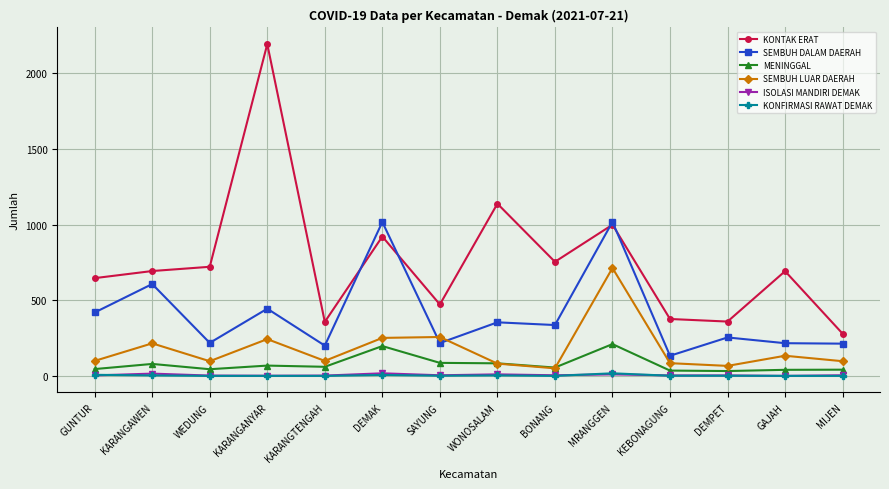

True or false: MENINGGAL has more than 1 interior local peaks.

True